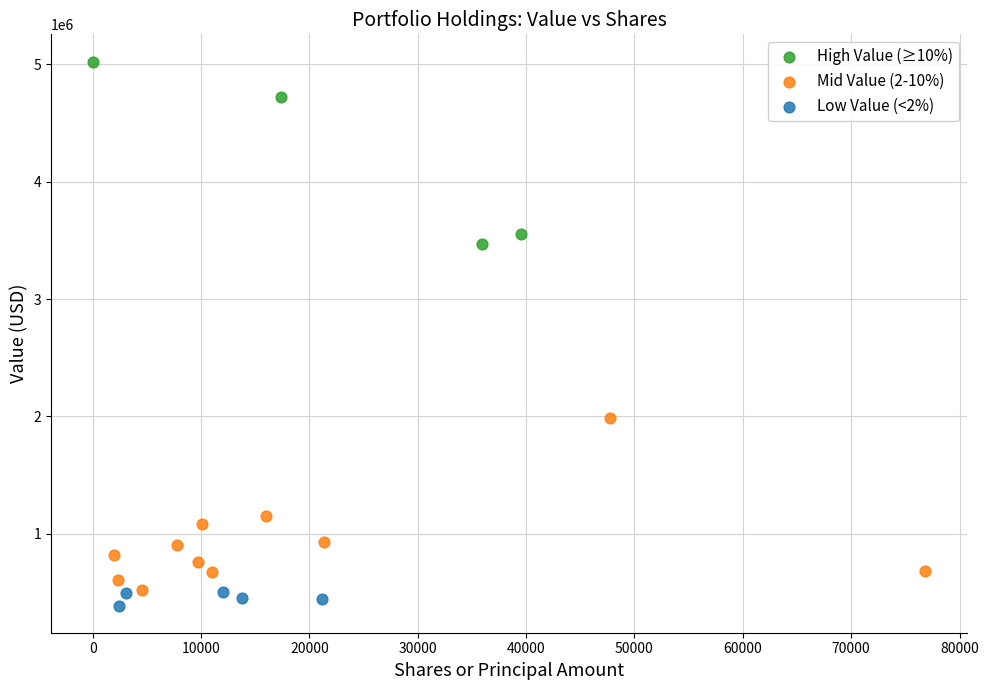

Which series contains the lowest Y value?

Low Value (<2%)